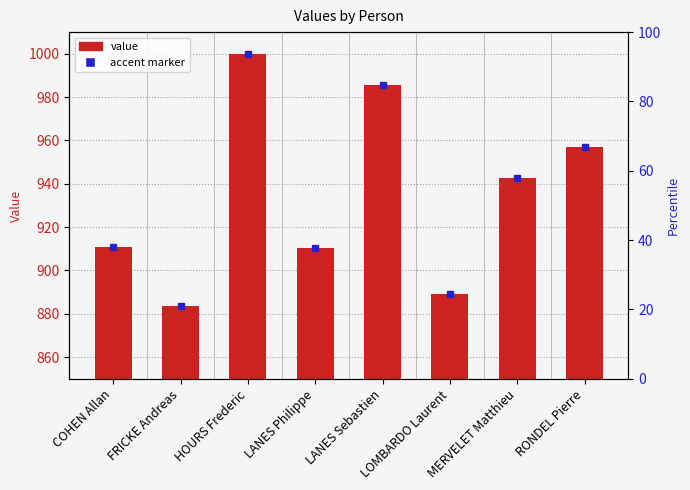

What is the label of the 7th bar from the left?

MERVELET Matthieu